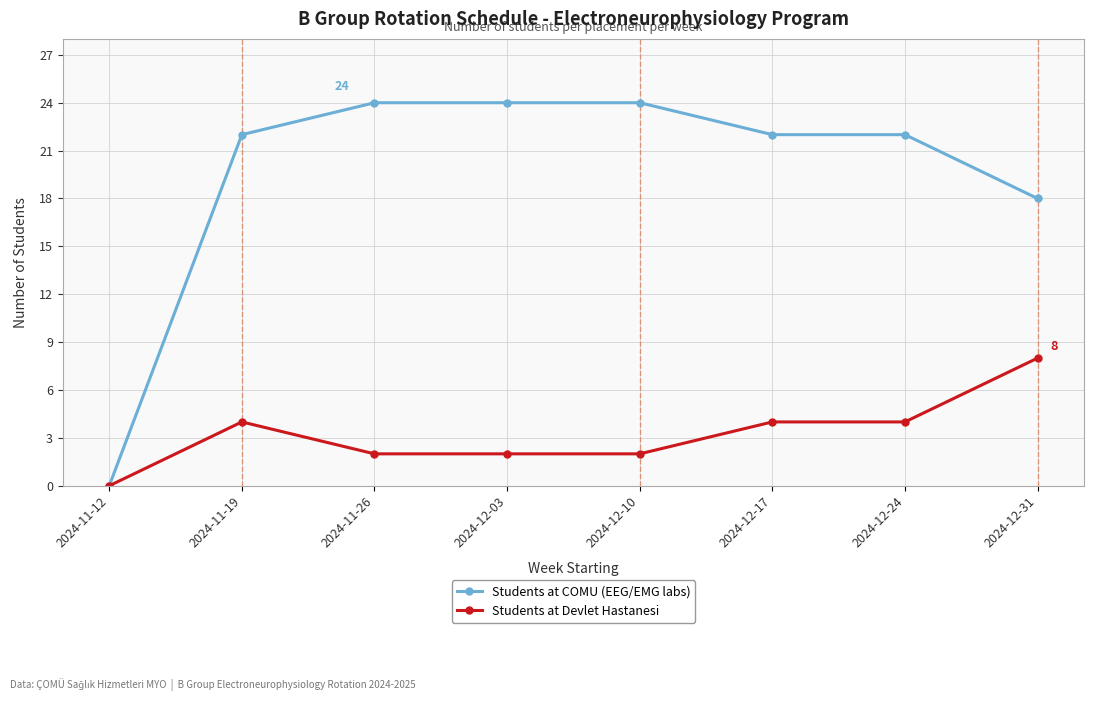

At 2024-11-19, list the series in order from smallest to largest.

Students at Devlet Hastanesi, Students at COMU (EEG/EMG labs)